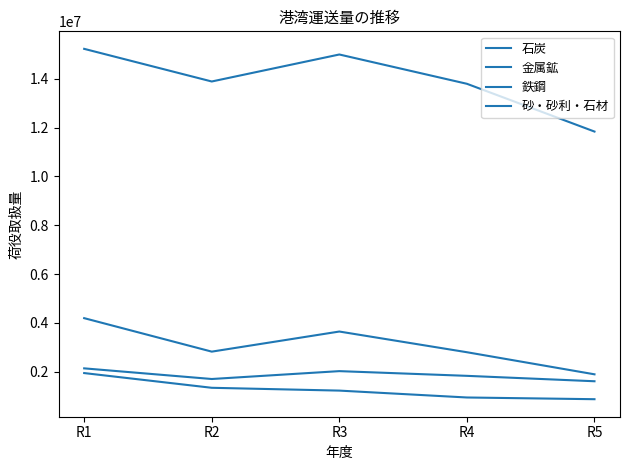

True or false: 鉄鋼 has more than 2 points higher than both neighbors.

False